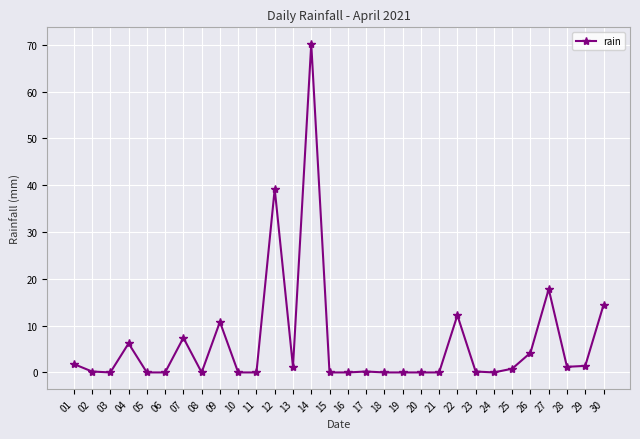

What is the change in value from 09 to 15?

-10.8